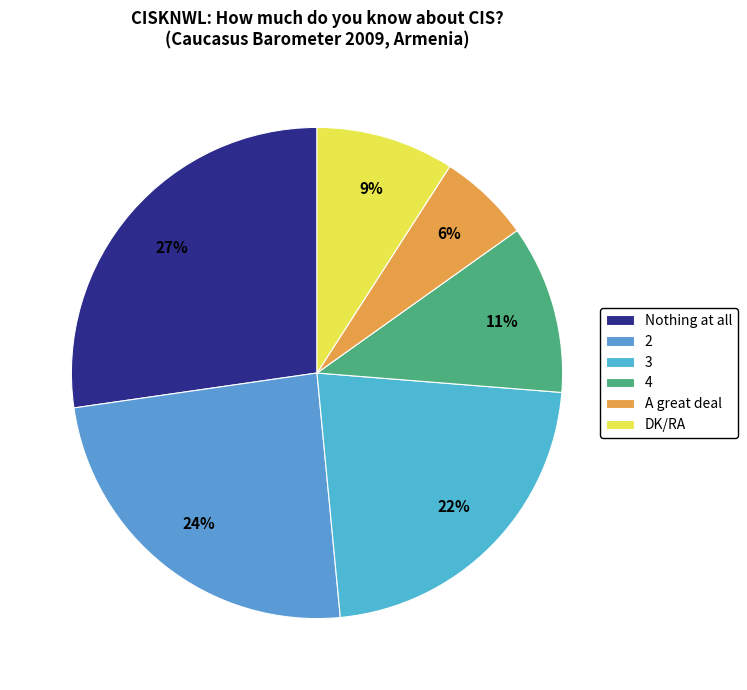

Is it true that 3 is 28% of the pie?

False